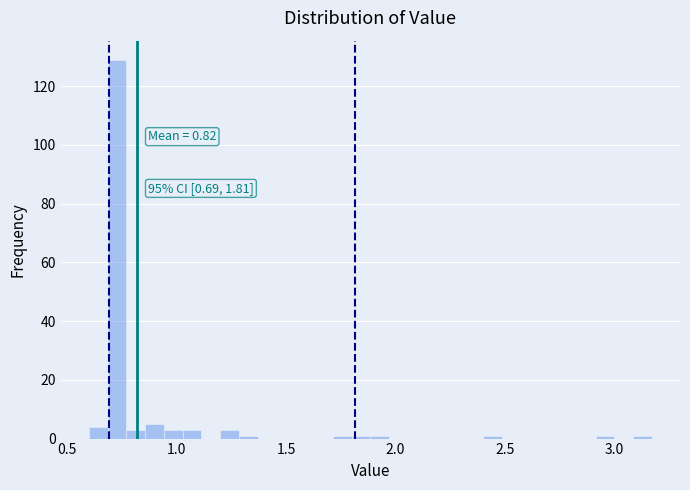

Read against the x-axis, roughly where is the centre of the tallest bar?

0.75